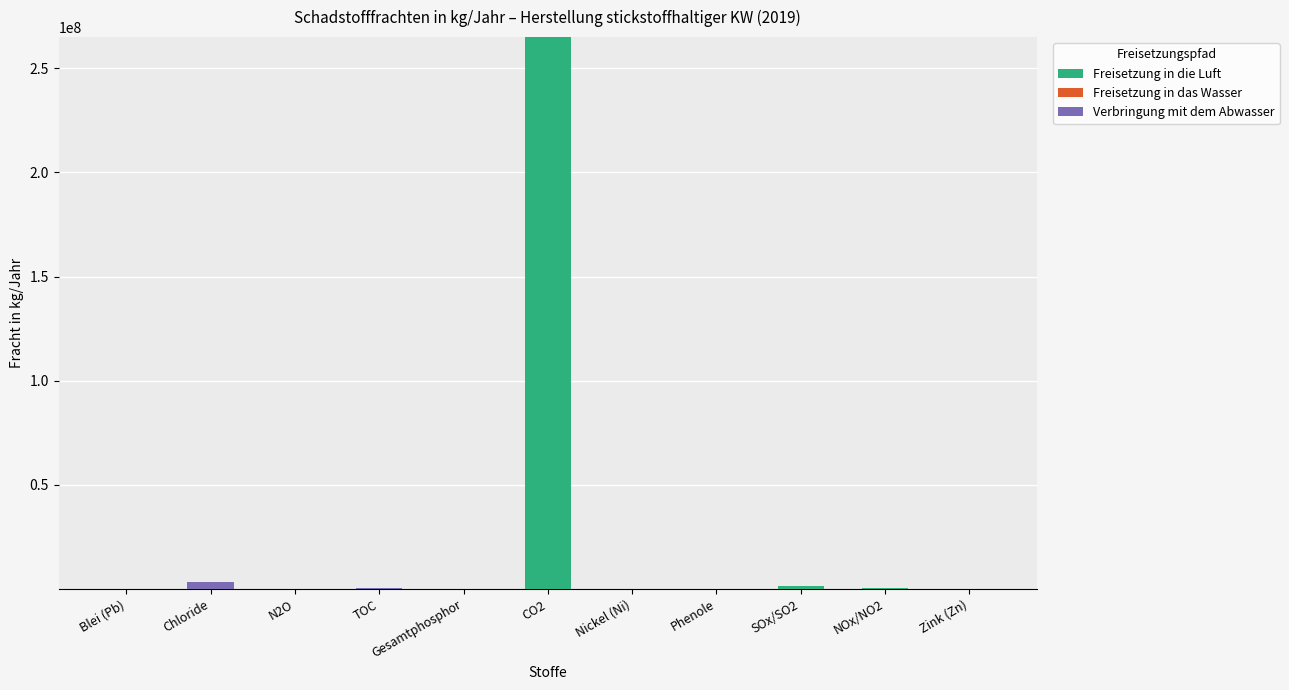

Are the bars grouped side by side (vs. stacked)?

No